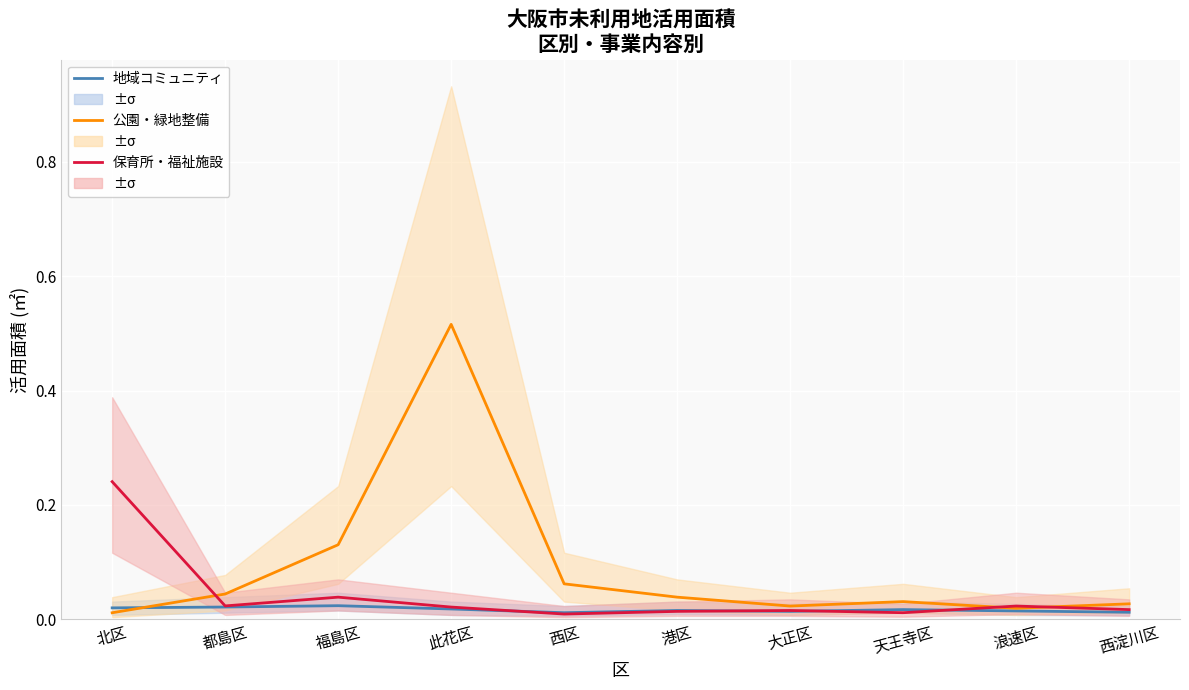

How many 地域コミュニティ values are between 0 and 1?

10